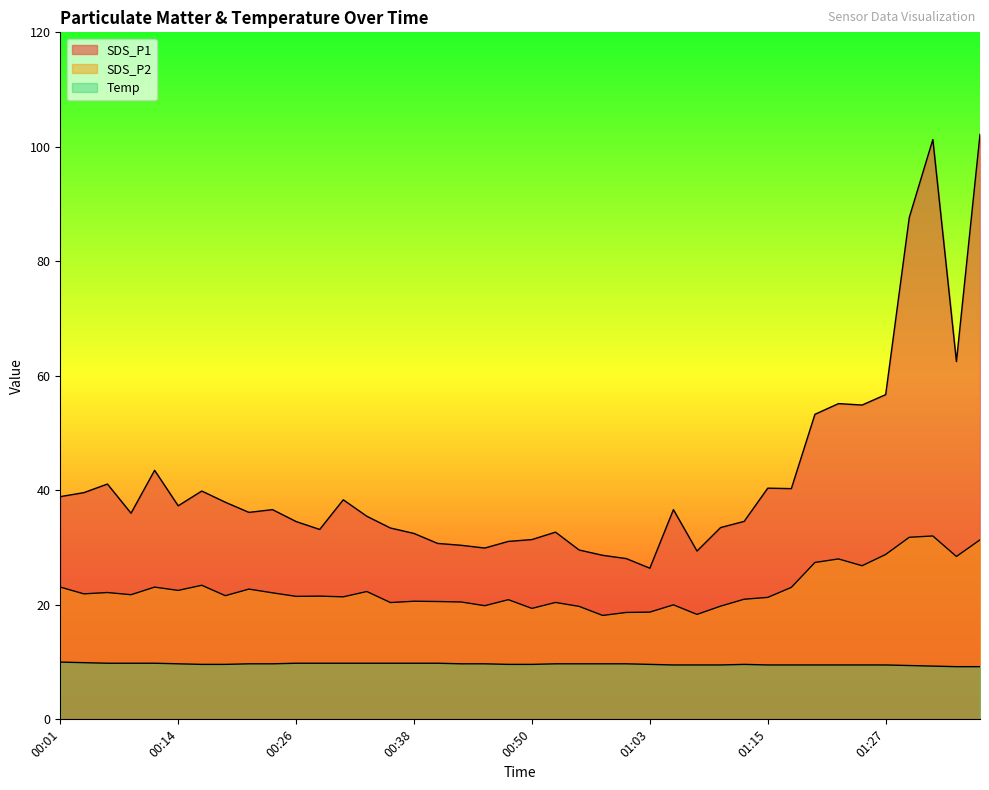

At which label does SDS_P2 reach its peak?

01:32